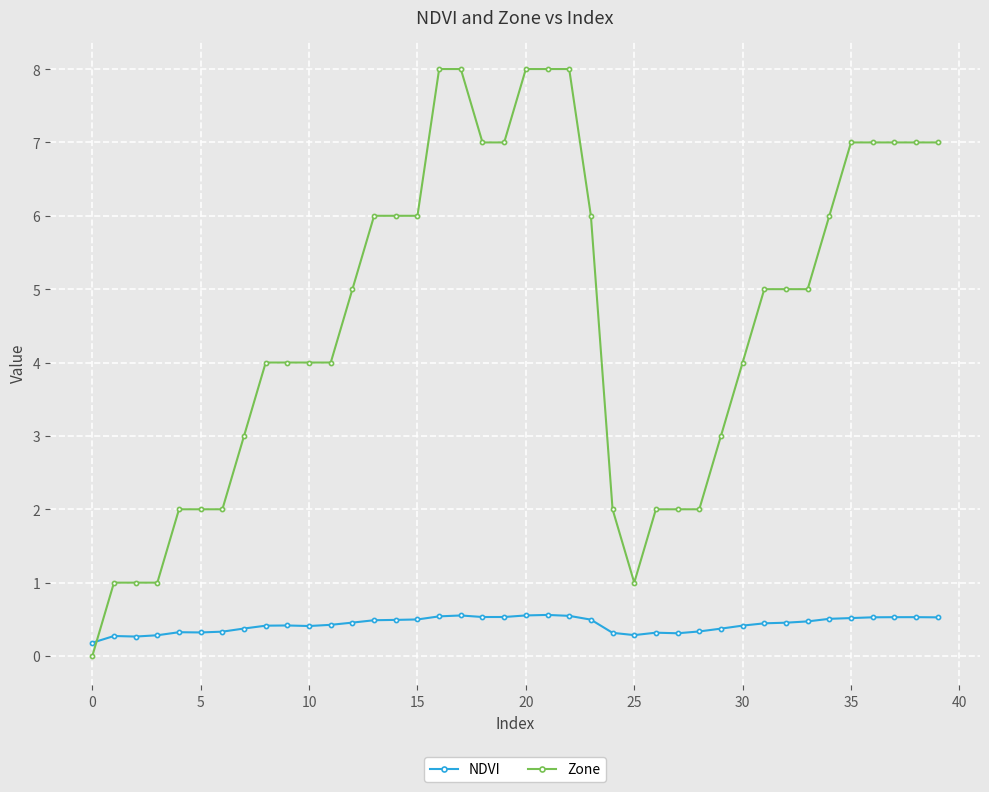

What is the sum of all Zone values?

183.0